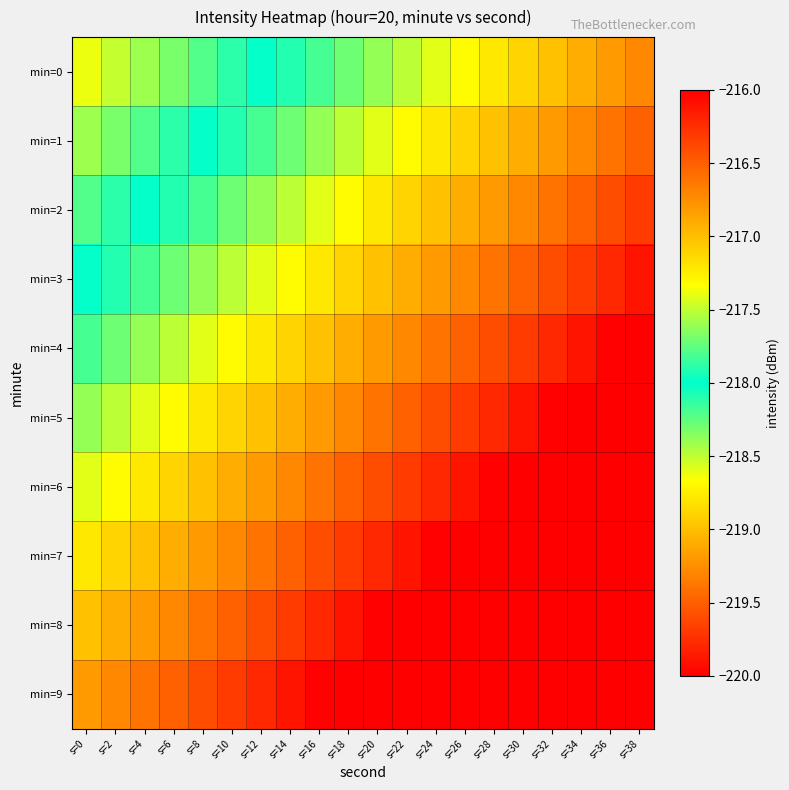

At which category is the sum across all series the highest?

s=38